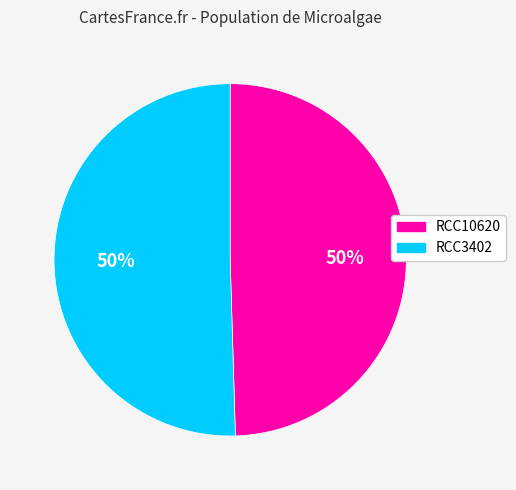

To the nearest percent, what is the combined percentage of RCC10620 and RCC3402?

100%